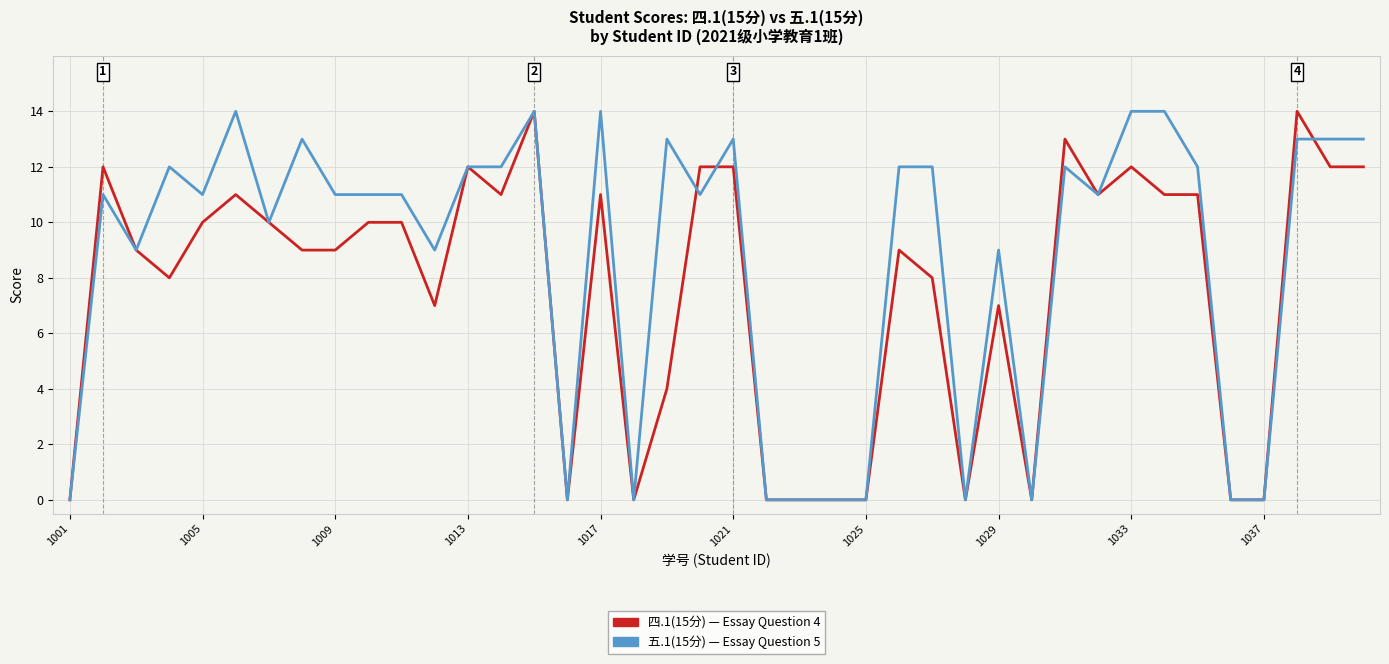

What is the maximum value shown in the chart?

14